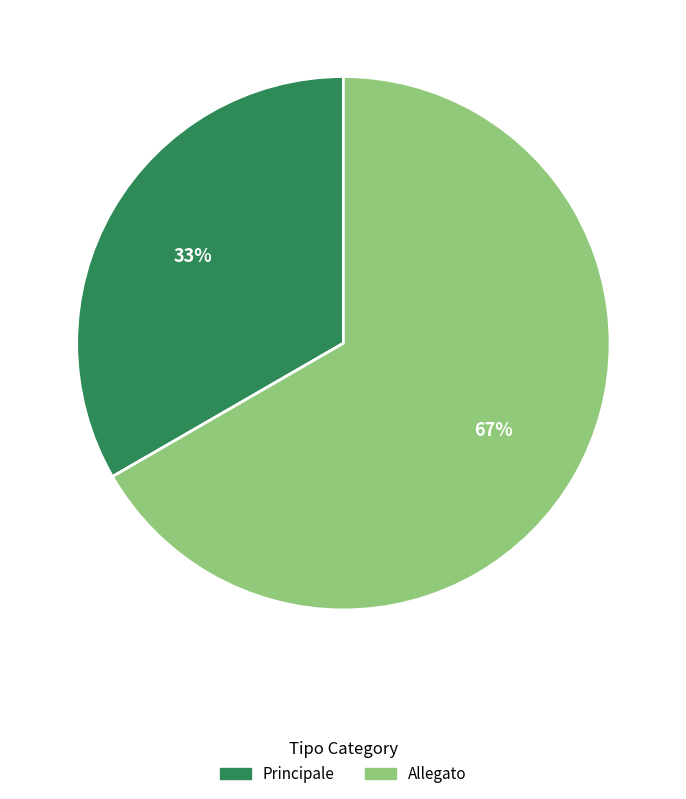

Do Principale and Allegato together represent more than half of the pie?

Yes